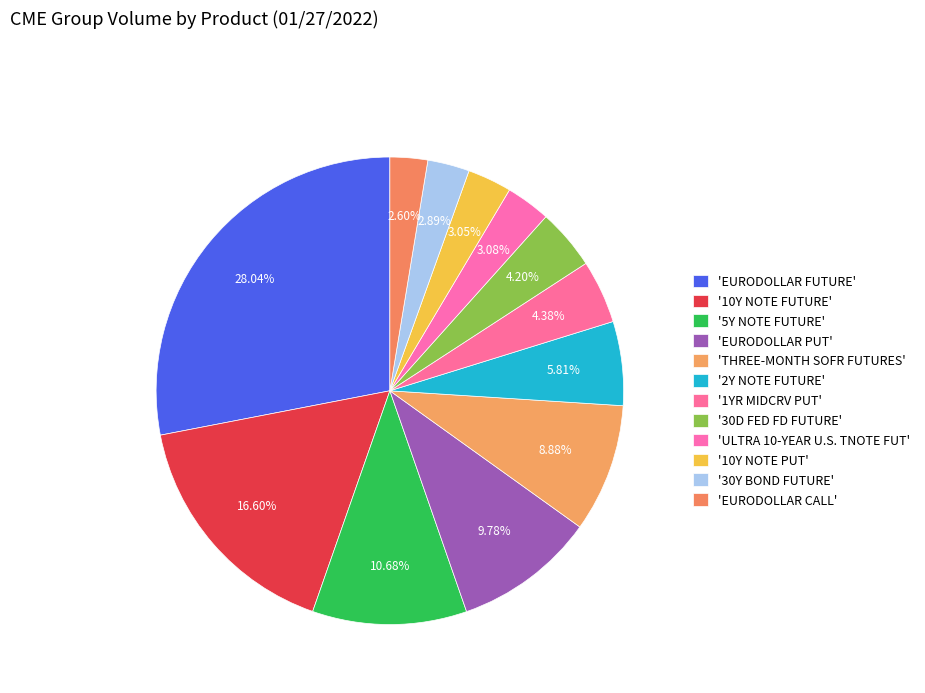

How many slices are in this pie chart?

12